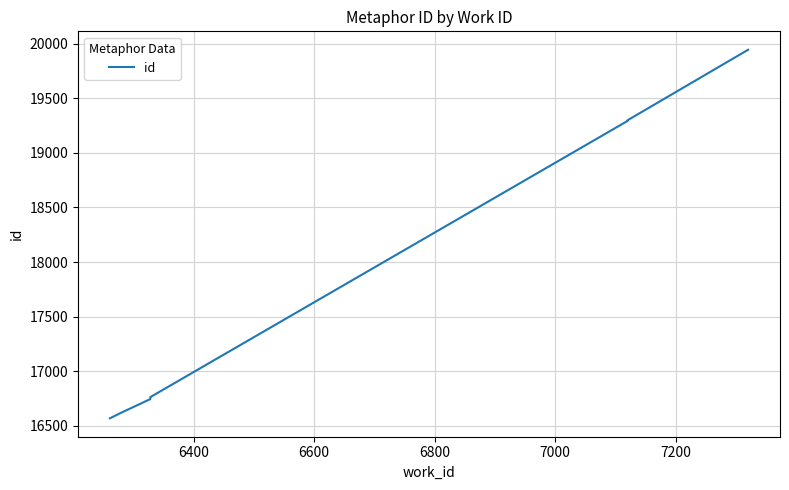

What is the ratio of the value at 6800 to the value at 7200?

0.9